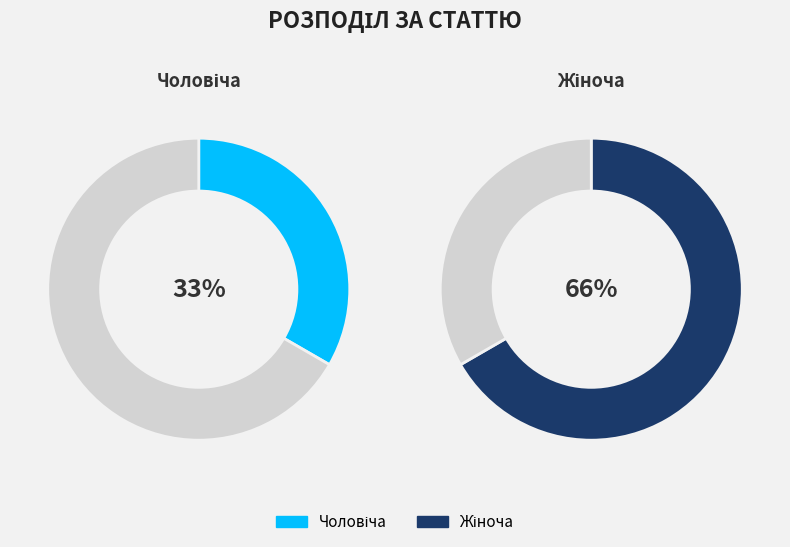

The Чоловіча slice represents 26% of the pie. True or false?

False